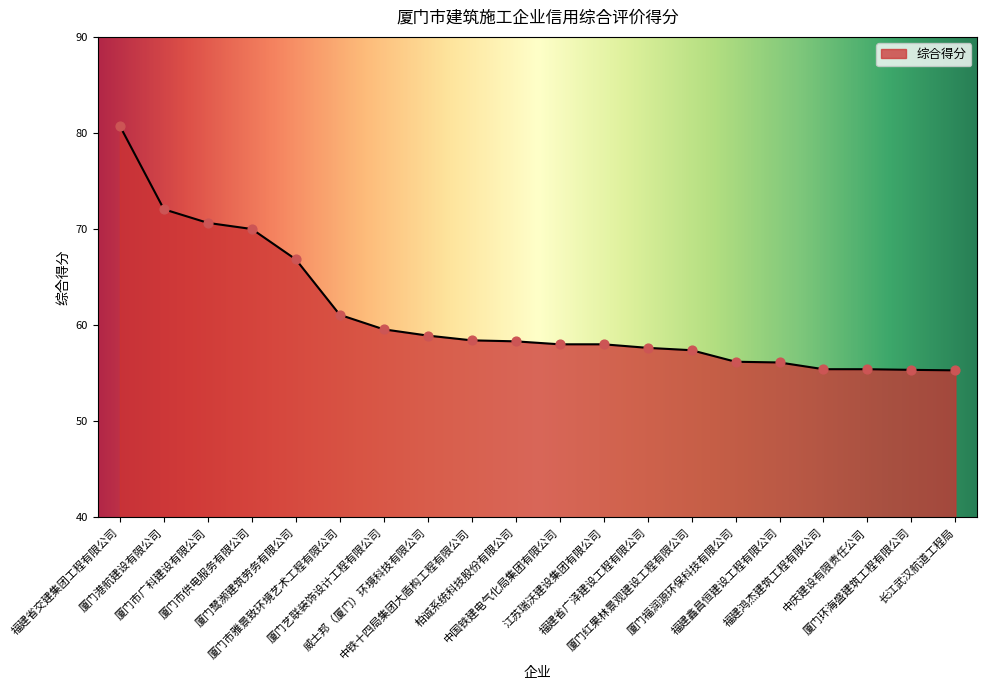

Between 福建鸿杰建筑工程有限公司 and 厦门红果林景观建设工程有限公司, which is larger?

厦门红果林景观建设工程有限公司